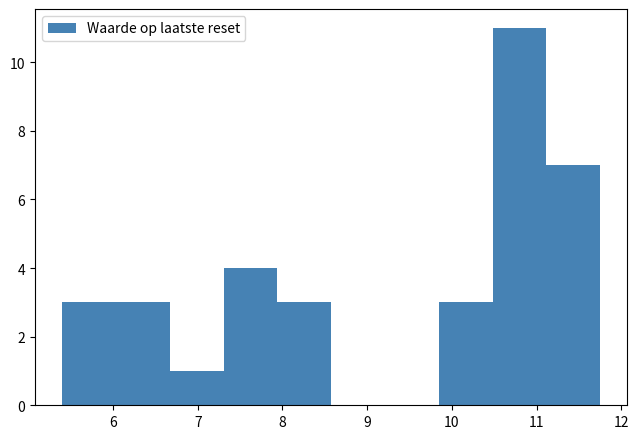

Which range on the x-axis has the tallest bar?

10.5 to 11.1